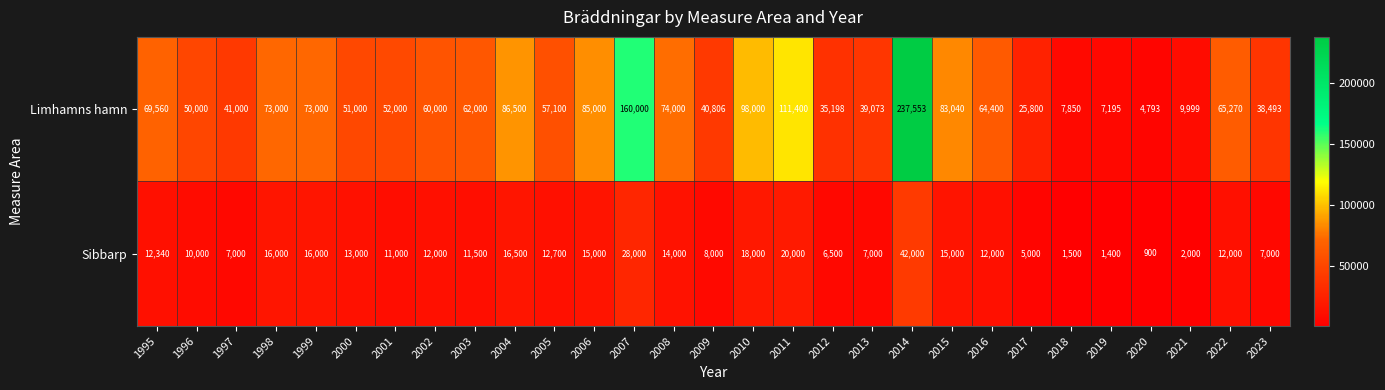

At which category is the sum across all series the highest?

2014